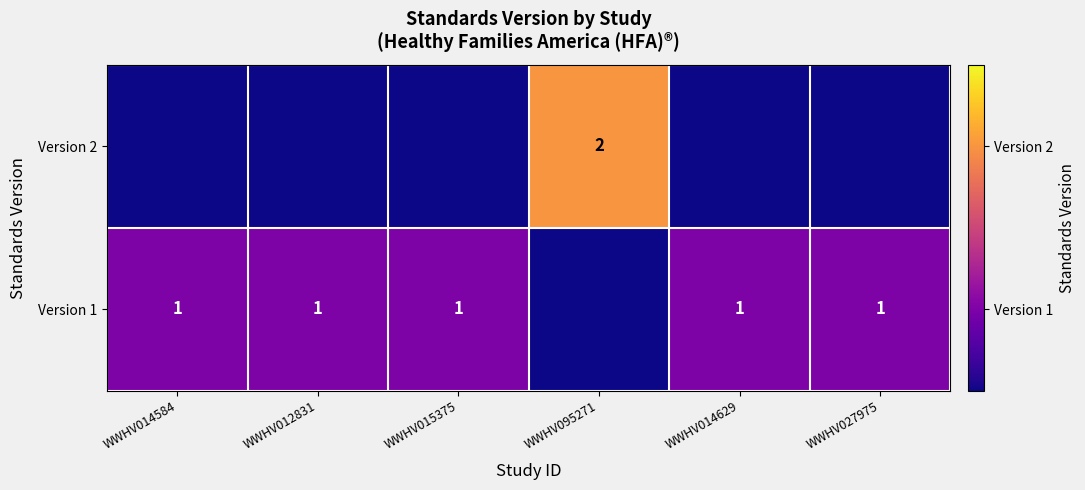

Between WWHV014584 and WWHV012831, which is larger?

WWHV014584